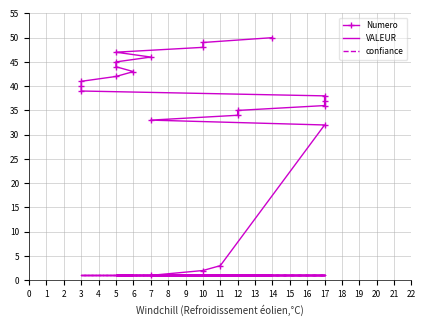

True or false: confiance and Numero intersect in this chart.

False